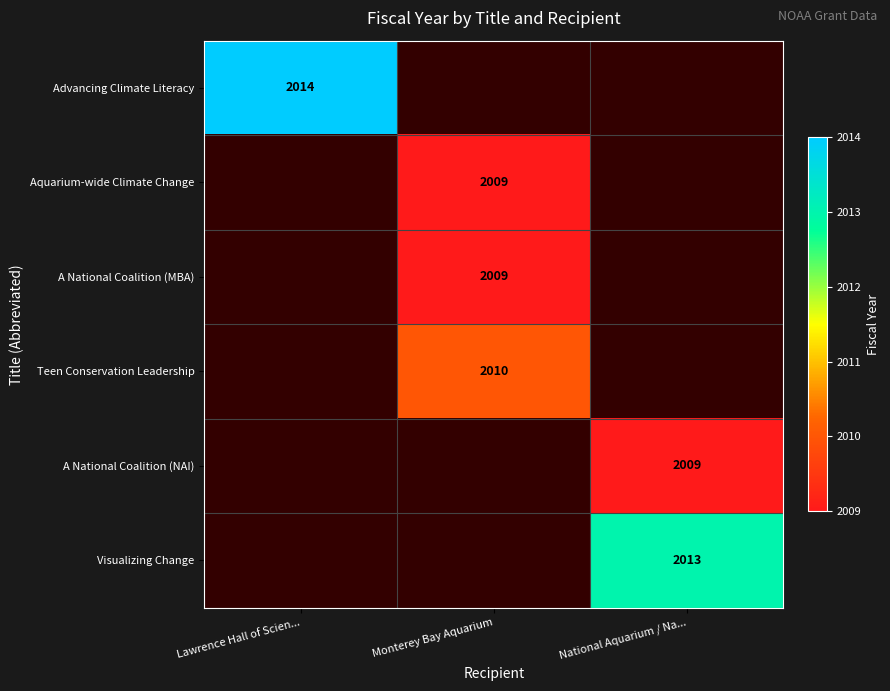

The value of Advancing Climate Literacy at Lawrence Hall of Scien... is 2014.0. True or false?

True